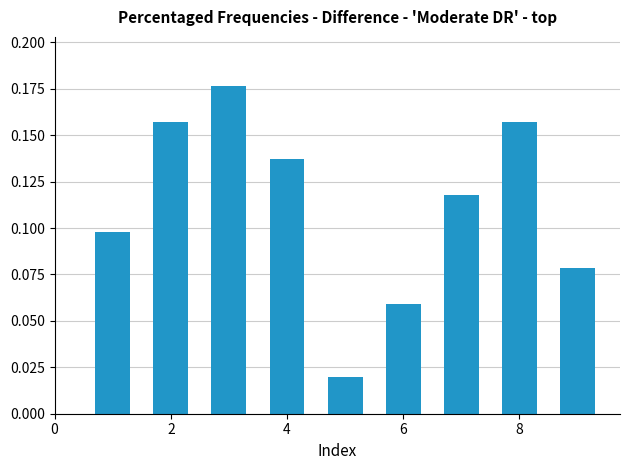

What is the sum of all values?

1.0